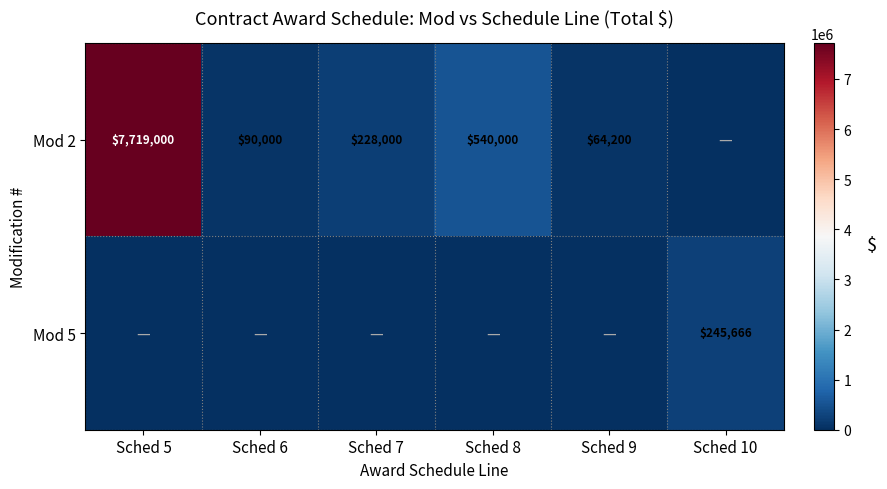

The Mod 2 series shows 228000 at Sched 7. True or false?

True